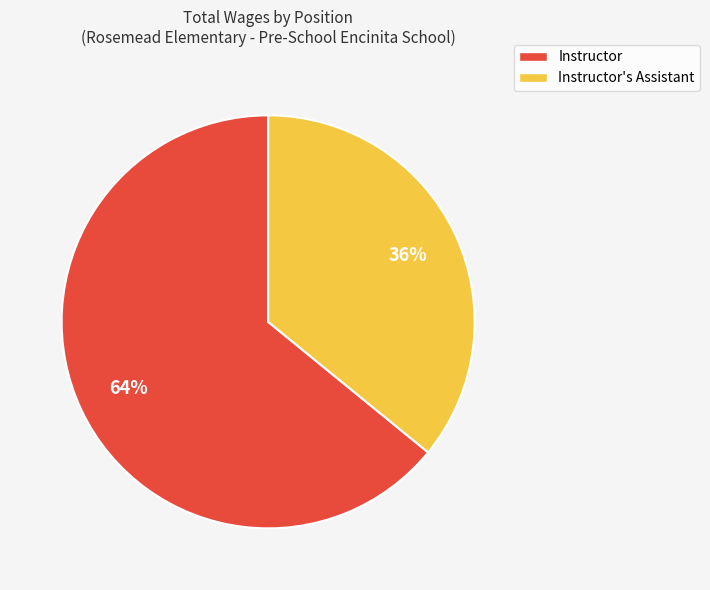

What percentage is the Instructor slice, to the nearest percent?

64%